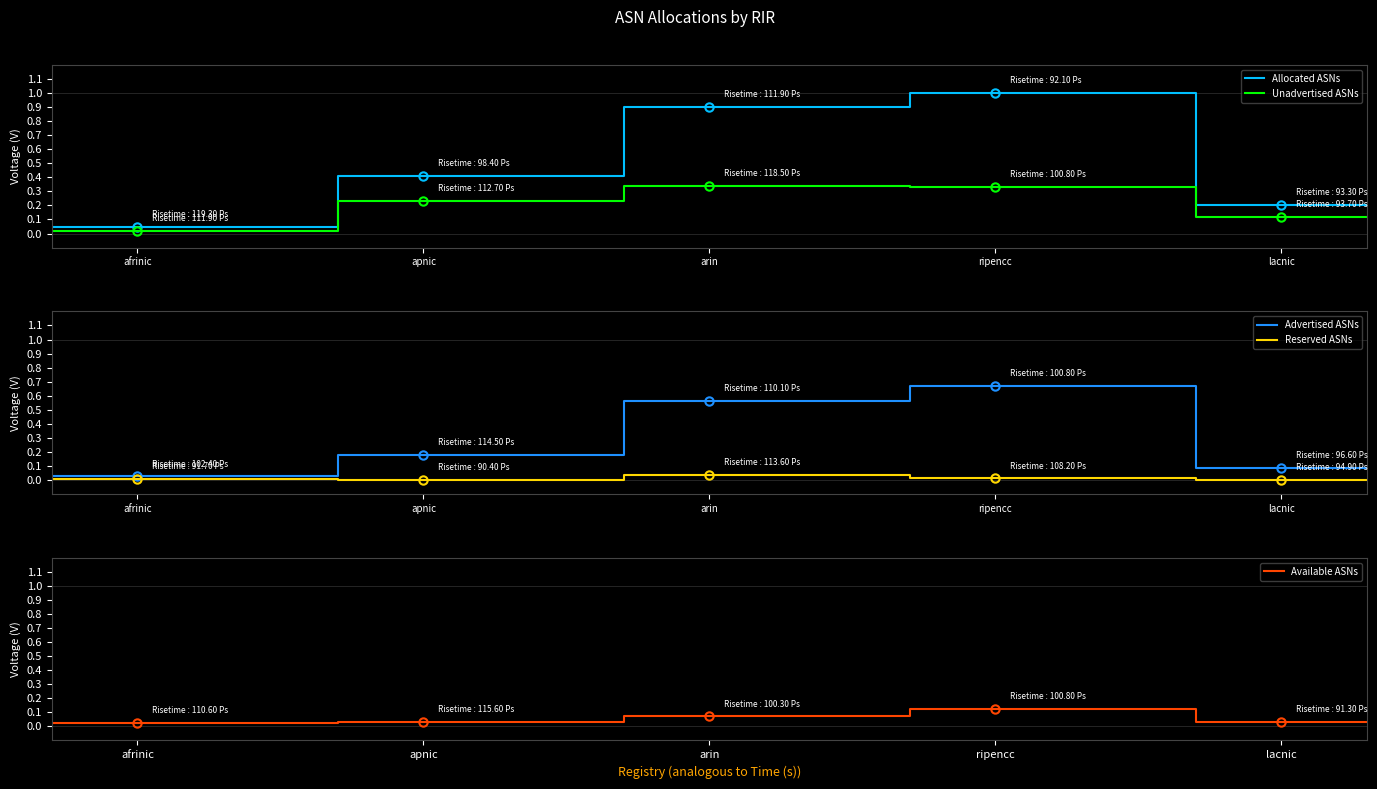

What is the value of the Unadvertised ASNs point at the 9th from the left?

0.3